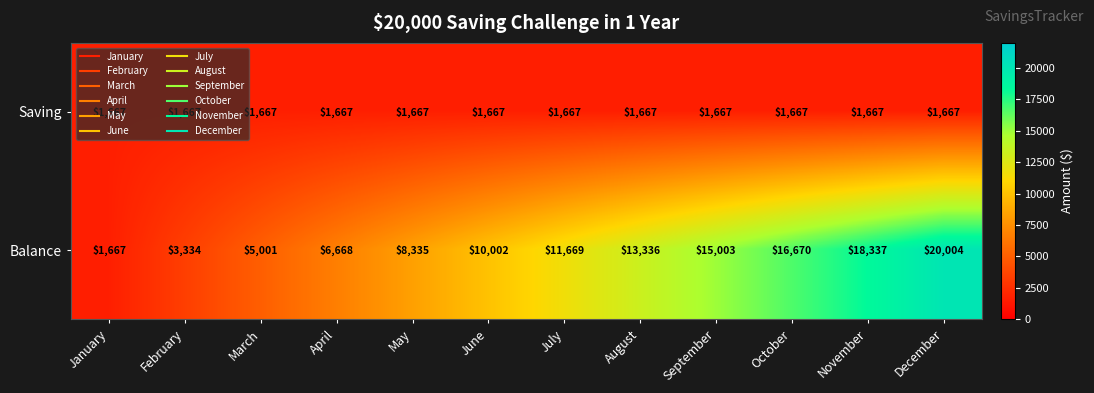

What is the total value across all series at April?

8335